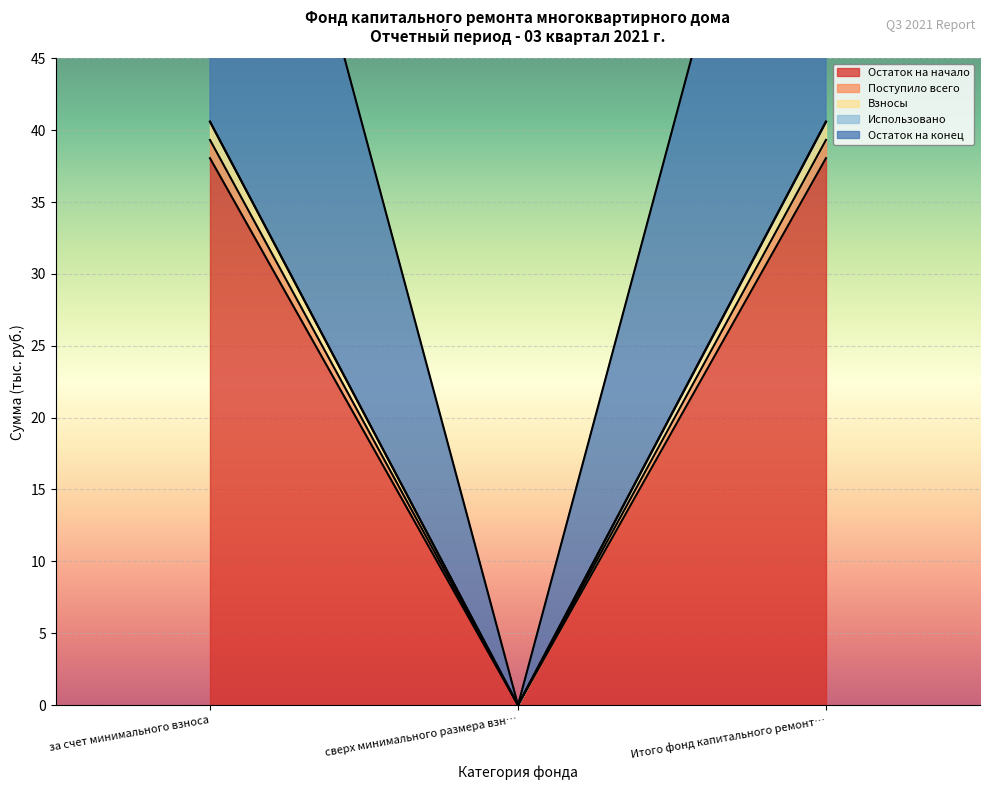

Between за счет минимального взноса and сверх минимального размера взн…, which series saw the biggest shift?

Остаток на конец